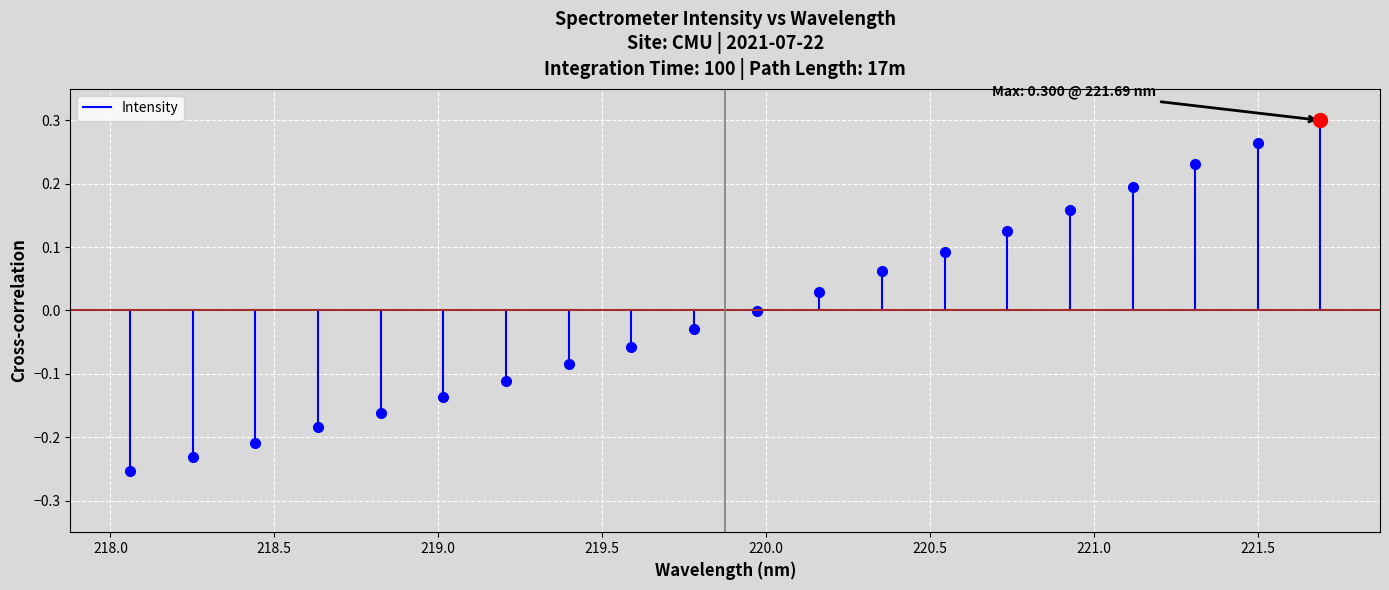

True or false: the data shows -0.3 at 218.0.

True